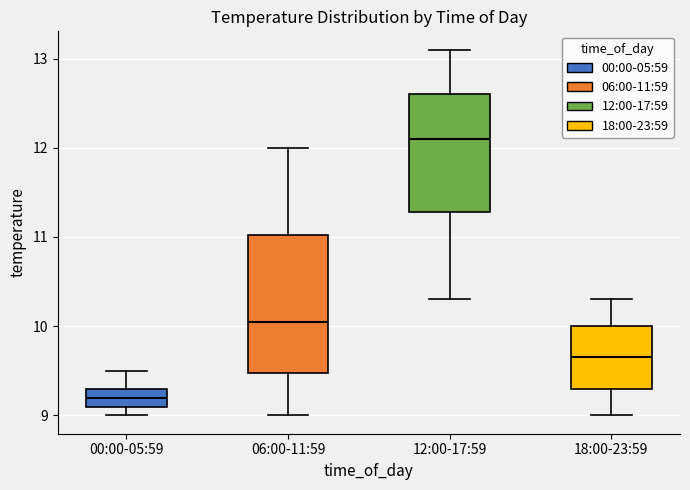

Comparing the boxes themselves (not the whiskers), which one is the tallest?

06:00-11:59